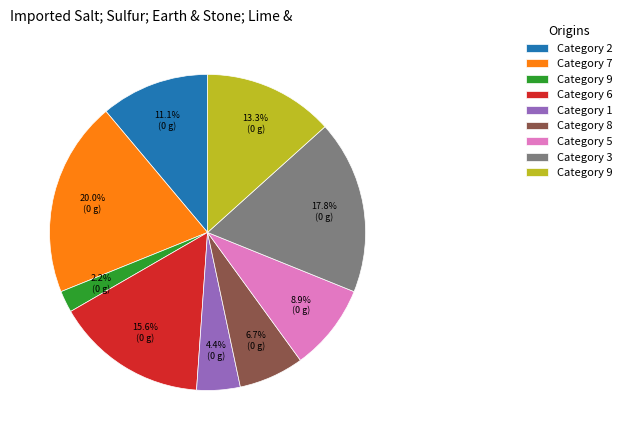

How many slices are in this pie chart?

9